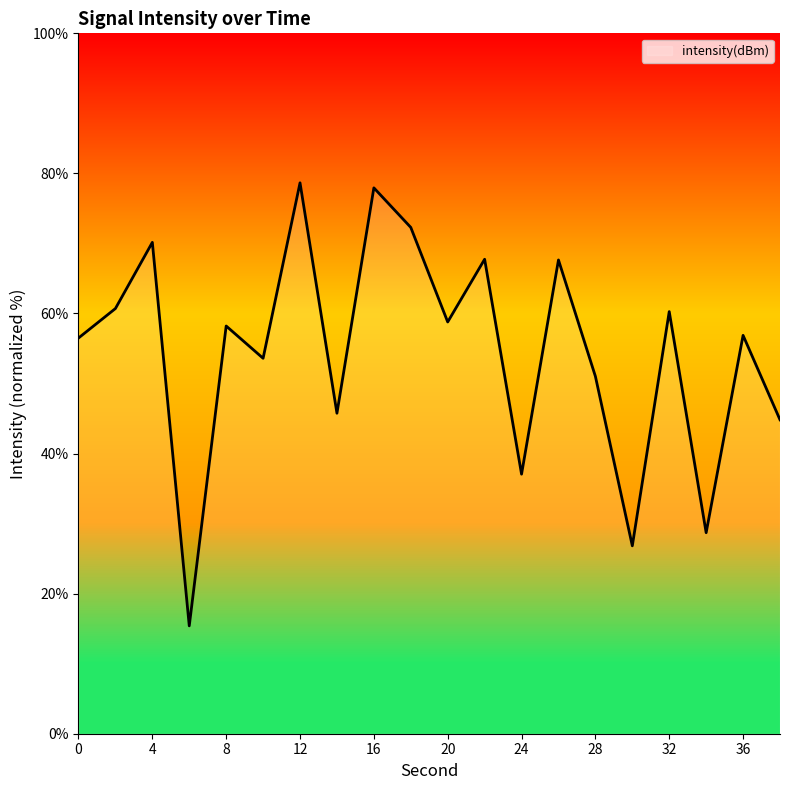

What is the greatest value displayed?

78.7